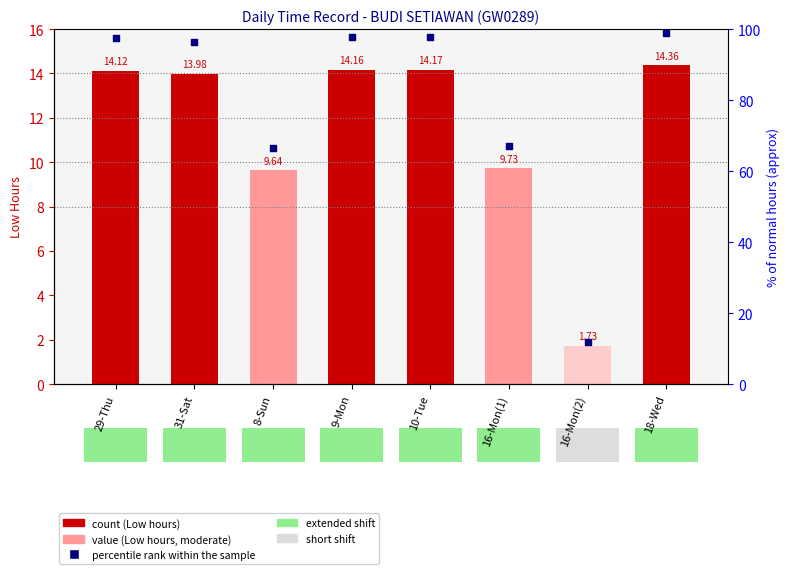

Which series has the widest spread of Y values?

percentile rank within the sample